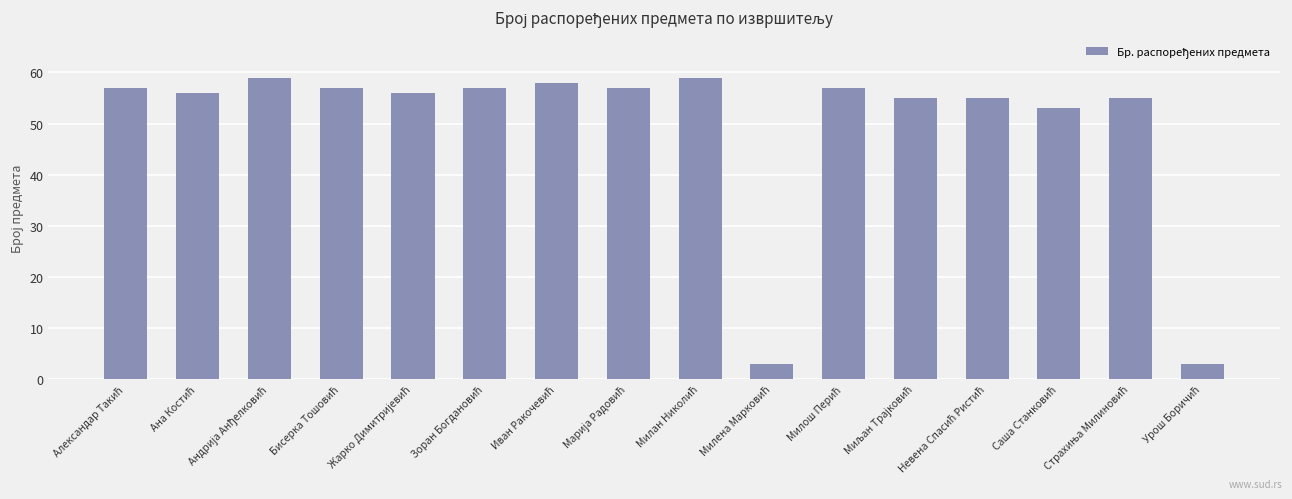

Does the chart contain any negative values?

No